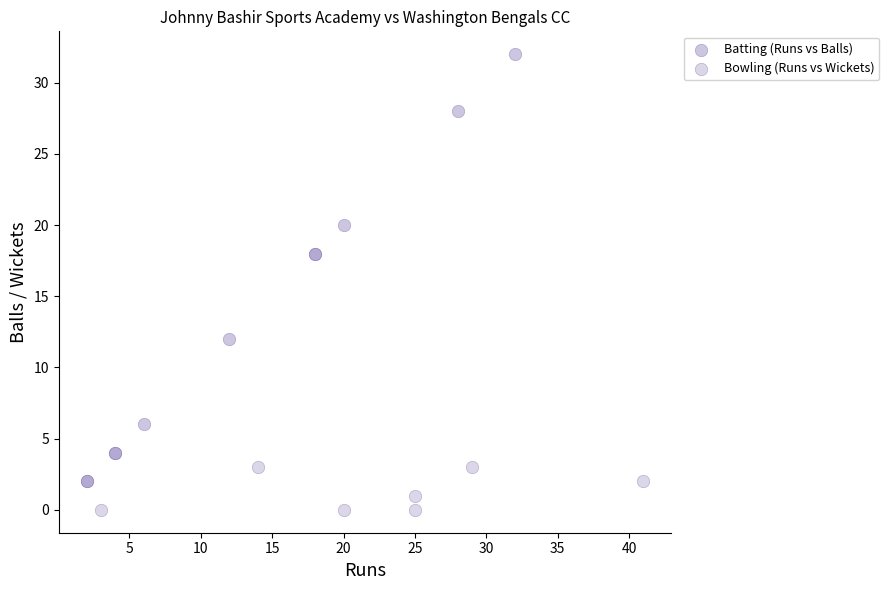

Which series contains the highest Y value?

Batting (Runs vs Balls)